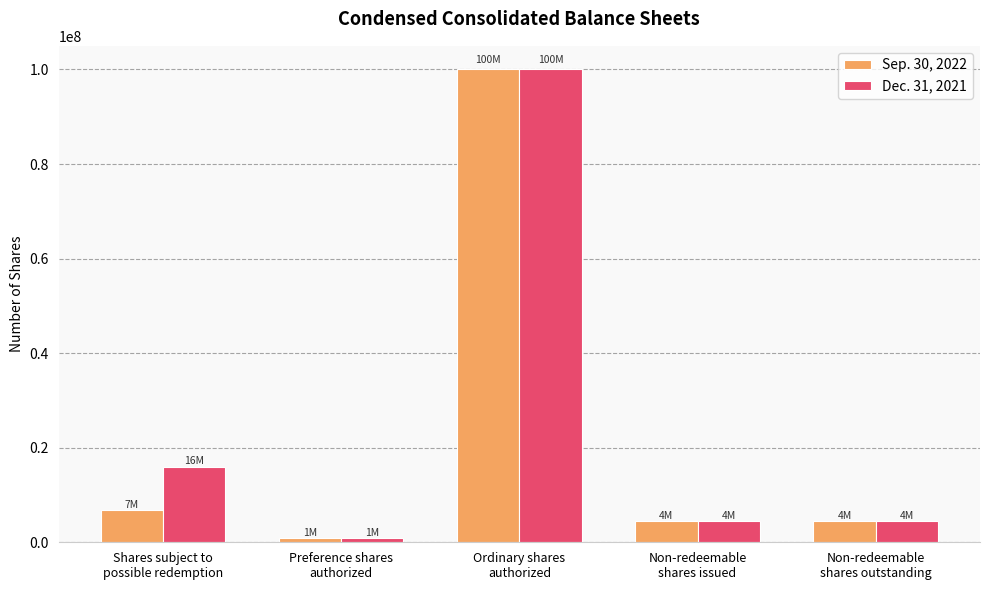

What is the sum of the Sep. 30, 2022 values at Shares subject to
possible redemption and Ordinary shares
authorized?

106762117